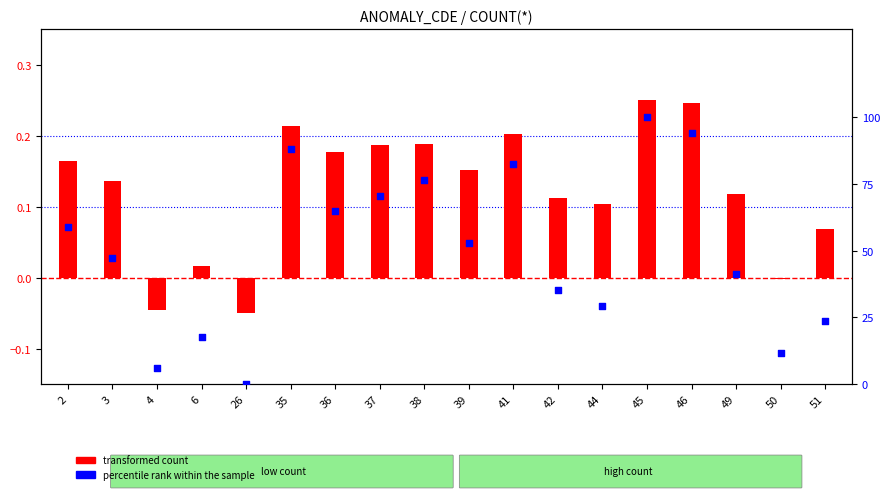

Is the value of transformed count at 36 greater than the value of percentile rank within the sample at 44?

No